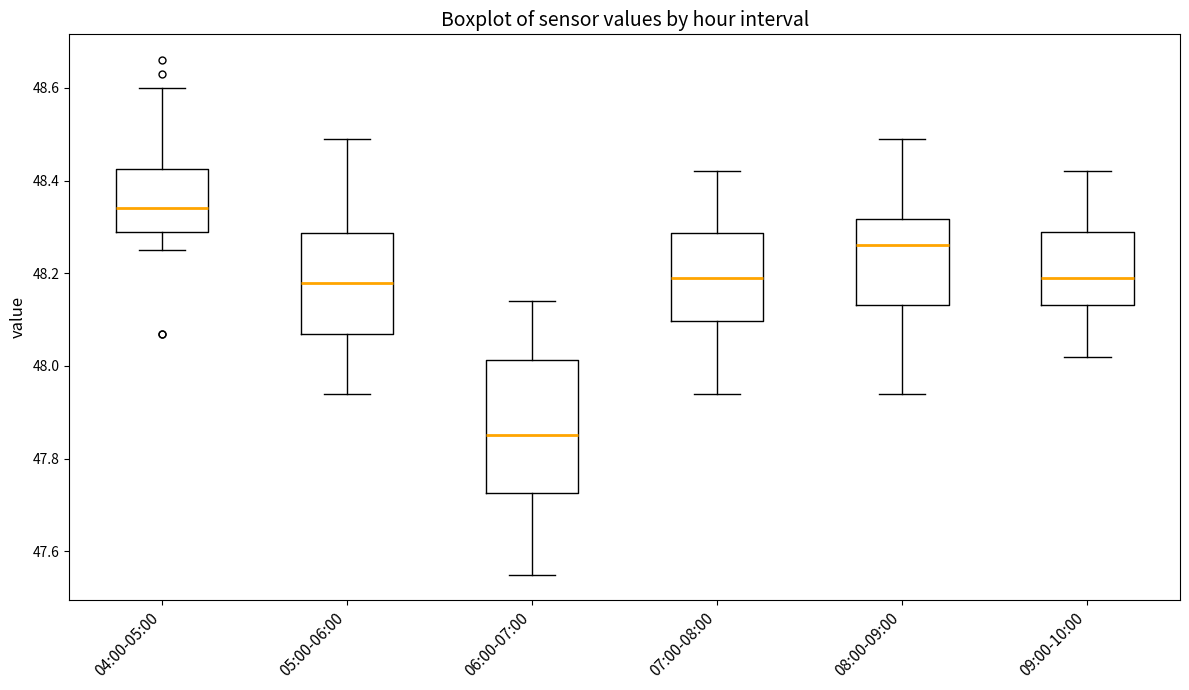

Which box has the lowest median line?

06:00-07:00